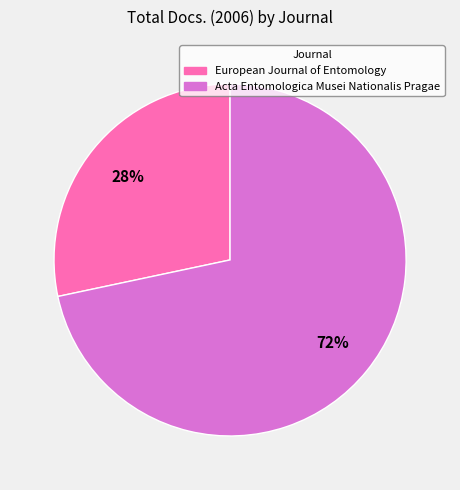

What is the largest slice in the pie chart?

Acta Entomologica Musei Nationalis Pragae